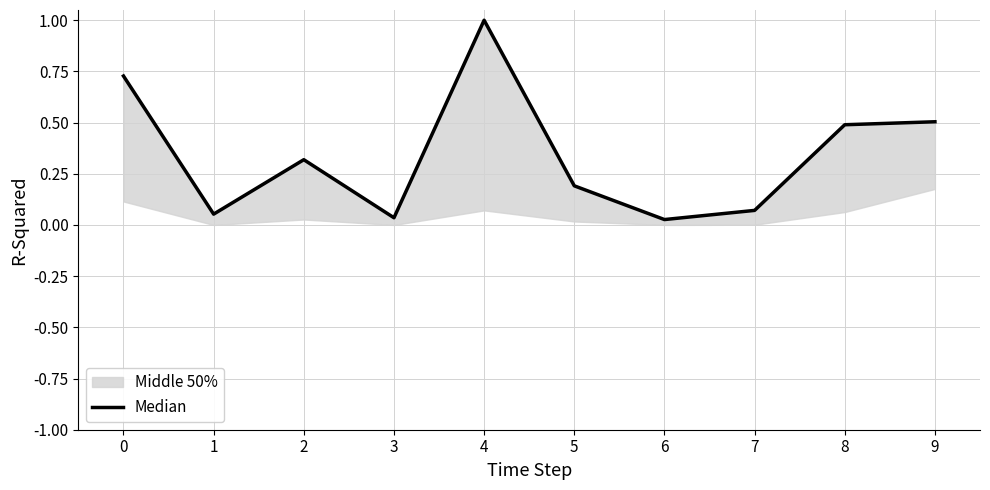

Which has a higher value, 1 or 2?

2